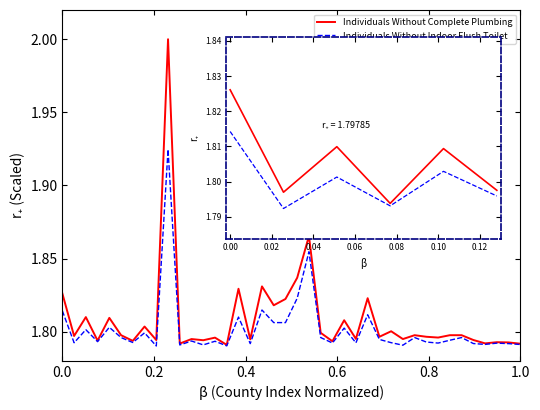

How many lines are shown in the chart?

2